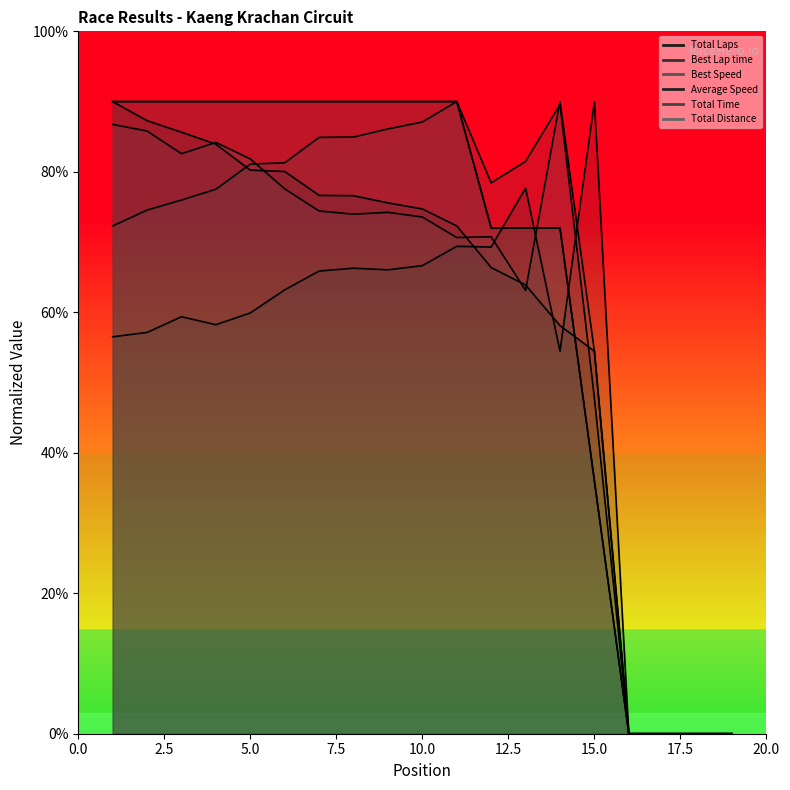

The Total Laps series shows 90.0 at 7. True or false?

True